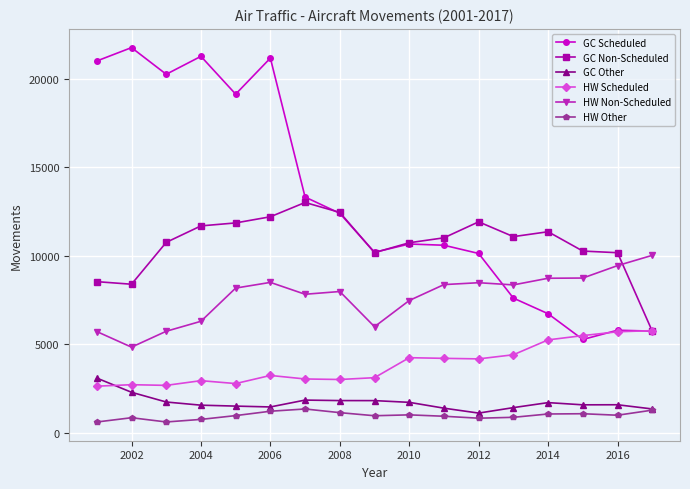

What is the maximum value for HW Non-Scheduled?

10033